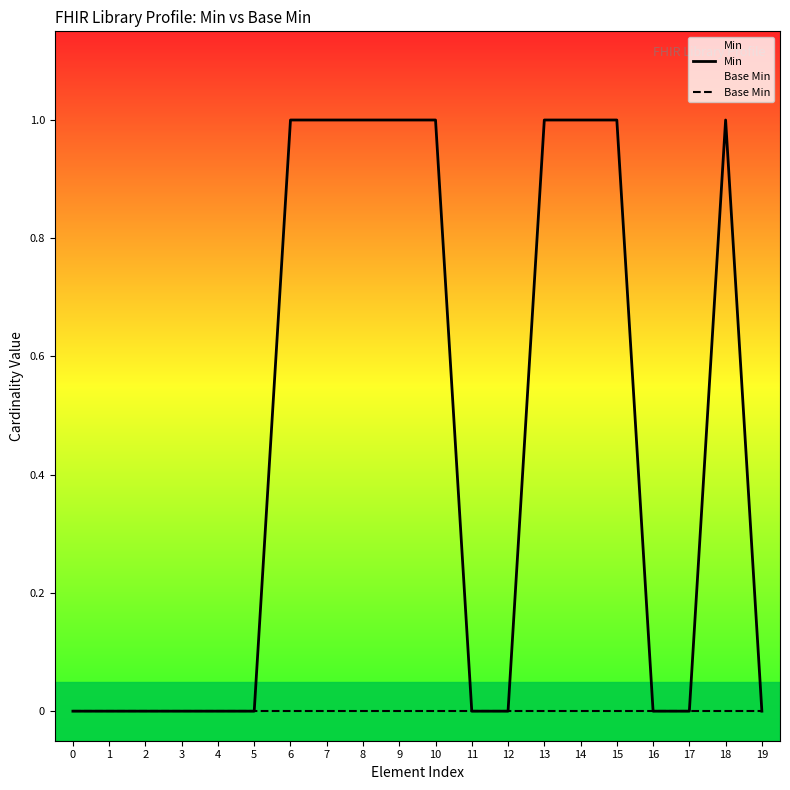

The Min series shows 2 at 7. True or false?

False